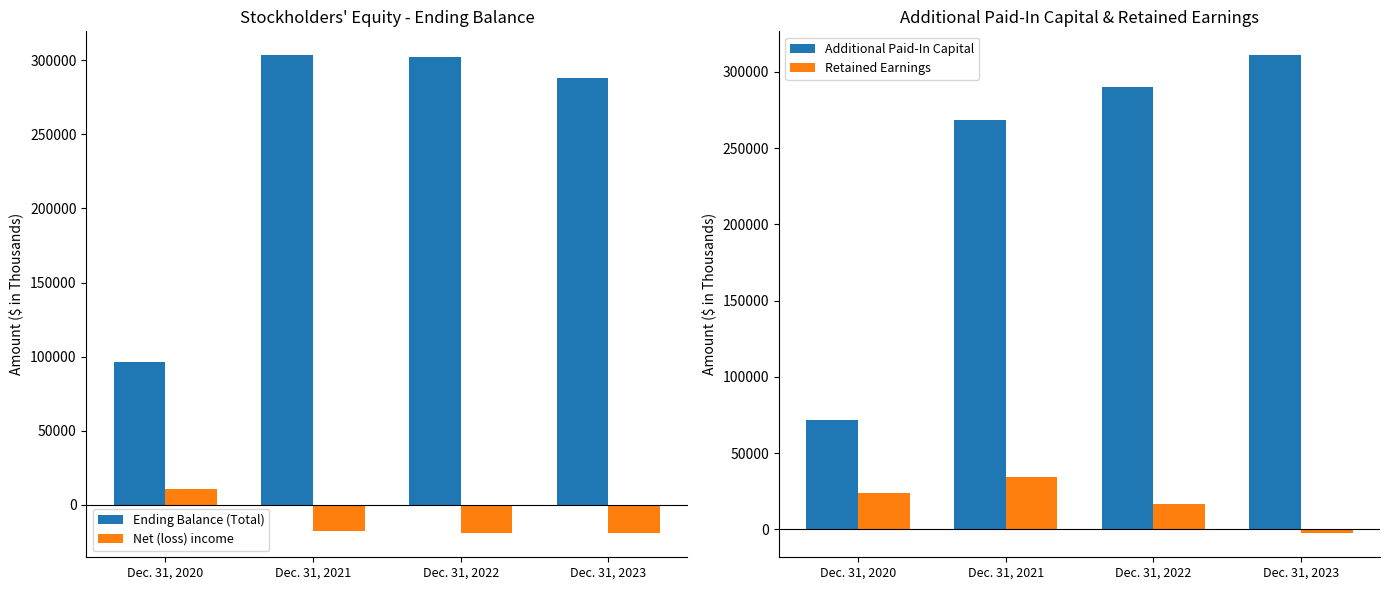

What is the sum of all Additional Paid-In Capital values?

941589